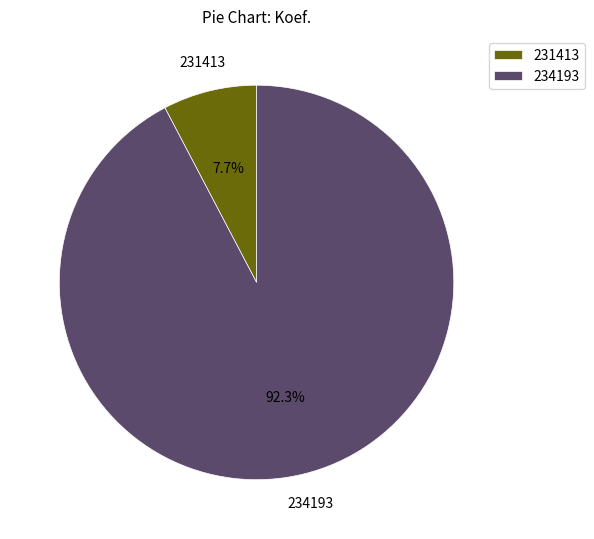

Which category has the biggest portion of the pie?

234193